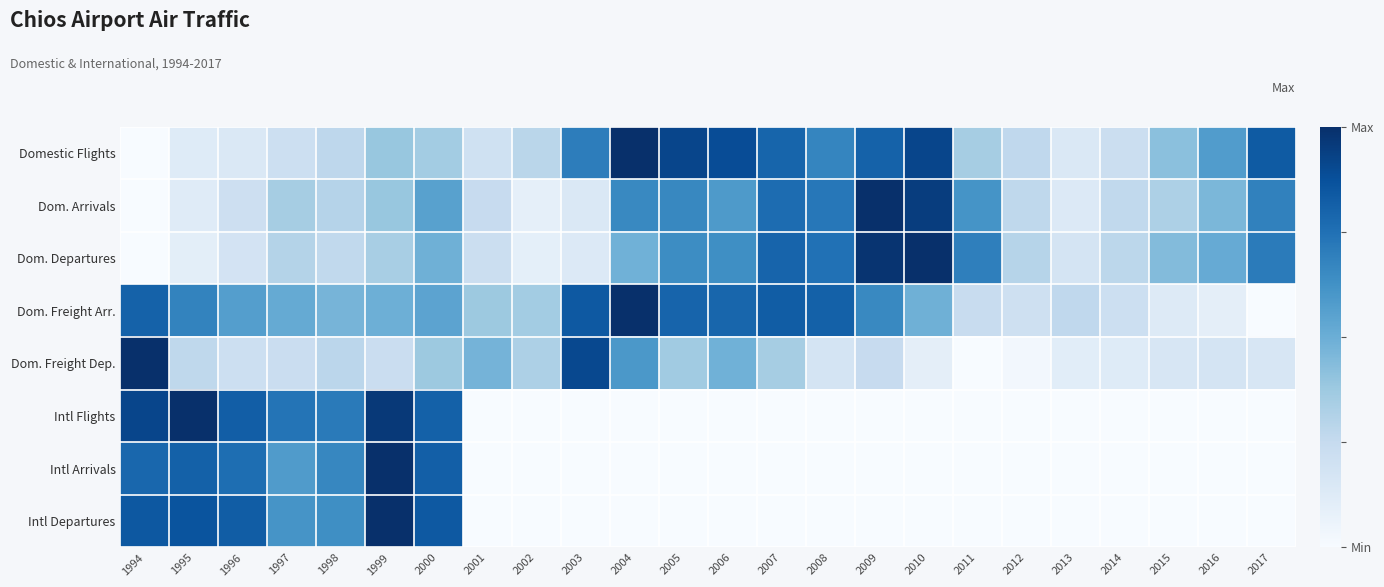

Reading left to right, list all the values displayed in this chart.

Domestic Flights: 1994=0.0	1995=0.1	1996=0.1	1997=0.2	1998=0.3	1999=0.4	2000=0.4	2001=0.2	2002=0.3	2003=0.7	2004=1.0	2005=0.9	2006=0.9	2007=0.8	2008=0.7	2009=0.8	2010=0.9	2011=0.4	2012=0.3	2013=0.1	2014=0.2	2015=0.4	2016=0.6	2017=0.8
Dom. Arrivals: 1994=0.0	1995=0.1	1996=0.2	1997=0.3	1998=0.3	1999=0.4	2000=0.6	2001=0.2	2002=0.1	2003=0.1	2004=0.7	2005=0.7	2006=0.6	2007=0.8	2008=0.7	2009=1.0	2010=0.9	2011=0.6	2012=0.3	2013=0.1	2014=0.3	2015=0.3	2016=0.5	2017=0.7
Dom. Departures: 1994=0.0	1995=0.1	1996=0.2	1997=0.3	1998=0.3	1999=0.3	2000=0.5	2001=0.2	2002=0.1	2003=0.1	2004=0.5	2005=0.6	2006=0.6	2007=0.8	2008=0.7	2009=1.0	2010=1.0	2011=0.7	2012=0.3	2013=0.2	2014=0.3	2015=0.4	2016=0.5	2017=0.7
Dom. Freight Arr.: 1994=0.8	1995=0.7	1996=0.6	1997=0.5	1998=0.5	1999=0.5	2000=0.5	2001=0.4	2002=0.4	2003=0.8	2004=1.0	2005=0.8	2006=0.8	2007=0.8	2008=0.8	2009=0.7	2010=0.5	2011=0.2	2012=0.2	2013=0.3	2014=0.2	2015=0.1	2016=0.1	2017=0.0
Dom. Freight Dep.: 1994=1.0	1995=0.3	1996=0.2	1997=0.2	1998=0.3	1999=0.2	2000=0.4	2001=0.5	2002=0.3	2003=0.9	2004=0.6	2005=0.4	2006=0.5	2007=0.4	2008=0.2	2009=0.2	2010=0.1	2011=0.0	2012=0.0	2013=0.1	2014=0.1	2015=0.2	2016=0.2	2017=0.2
Intl Flights: 1994=0.9	1995=1.0	1996=0.8	1997=0.7	1998=0.7	1999=1.0	2000=0.8	2001=0.0	2002=0.0	2003=0.0	2004=0.0	2005=0.0	2006=0.0	2007=0.0	2008=0.0	2009=0.0	2010=0.0	2011=0.0	2012=0.0	2013=0.0	2014=0.0	2015=0.0	2016=0.0	2017=0.0
Intl Arrivals: 1994=0.8	1995=0.8	1996=0.8	1997=0.6	1998=0.7	1999=1.0	2000=0.8	2001=0.0	2002=0.0	2003=0.0	2004=0.0	2005=0.0	2006=0.0	2007=0.0	2008=0.0	2009=0.0	2010=0.0	2011=0.0	2012=0.0	2013=0.0	2014=0.0	2015=0.0	2016=0.0	2017=0.0
Intl Departures: 1994=0.8	1995=0.9	1996=0.8	1997=0.6	1998=0.6	1999=1.0	2000=0.8	2001=0.0	2002=0.0	2003=0.0	2004=0.0	2005=0.0	2006=0.0	2007=0.0	2008=0.0	2009=0.0	2010=0.0	2011=0.0	2012=0.0	2013=0.0	2014=0.0	2015=0.0	2016=0.0	2017=0.0